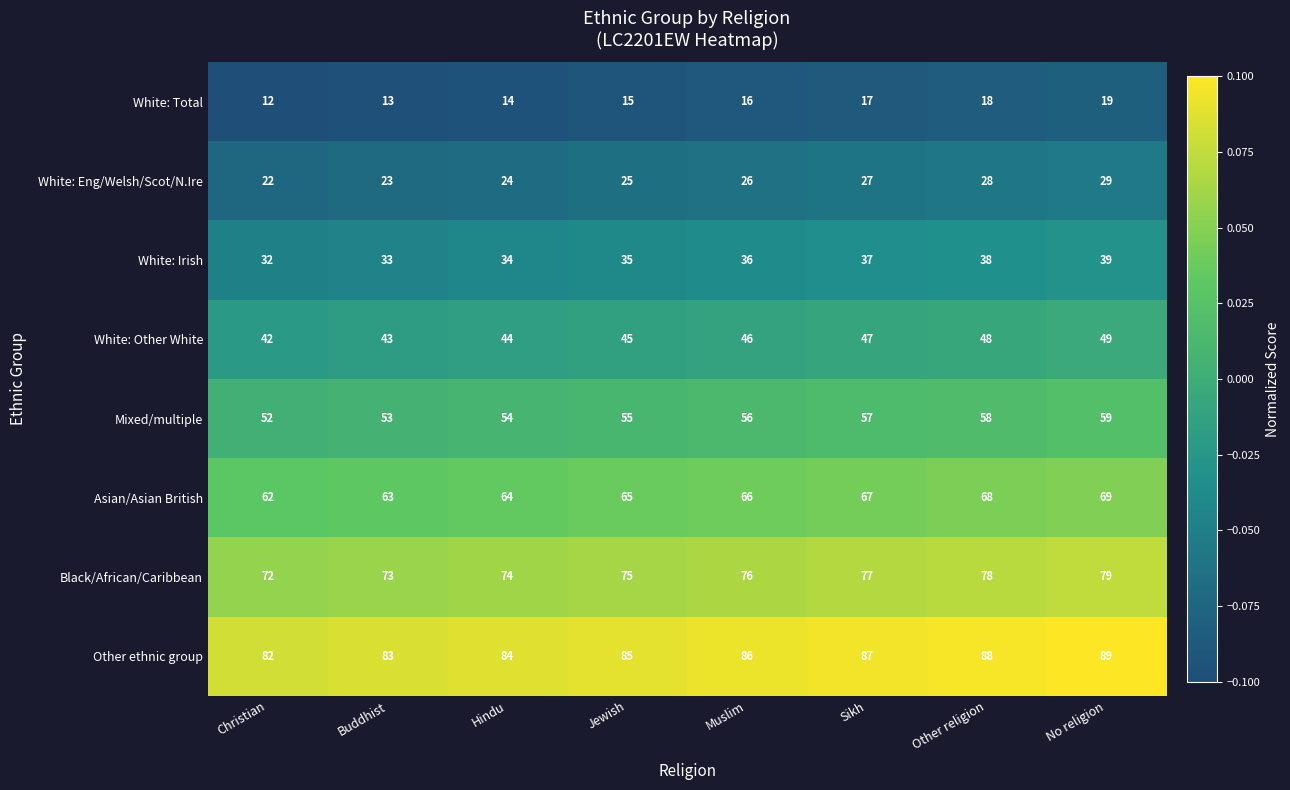

Rank the series at No religion from highest to lowest value.

Other ethnic group, Black/African/Caribbean, Asian/Asian British, Mixed/multiple, White: Other White, White: Irish, White: Eng/Welsh/Scot/N.Ire, White: Total